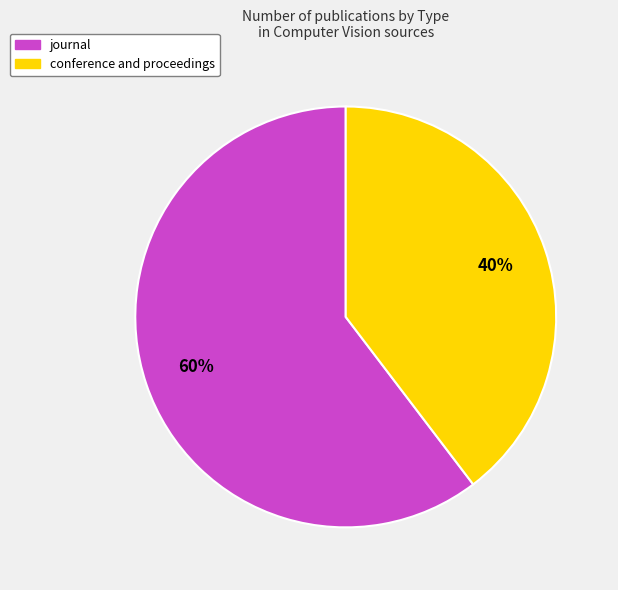

To the nearest percent, what portion does journal represent?

60%